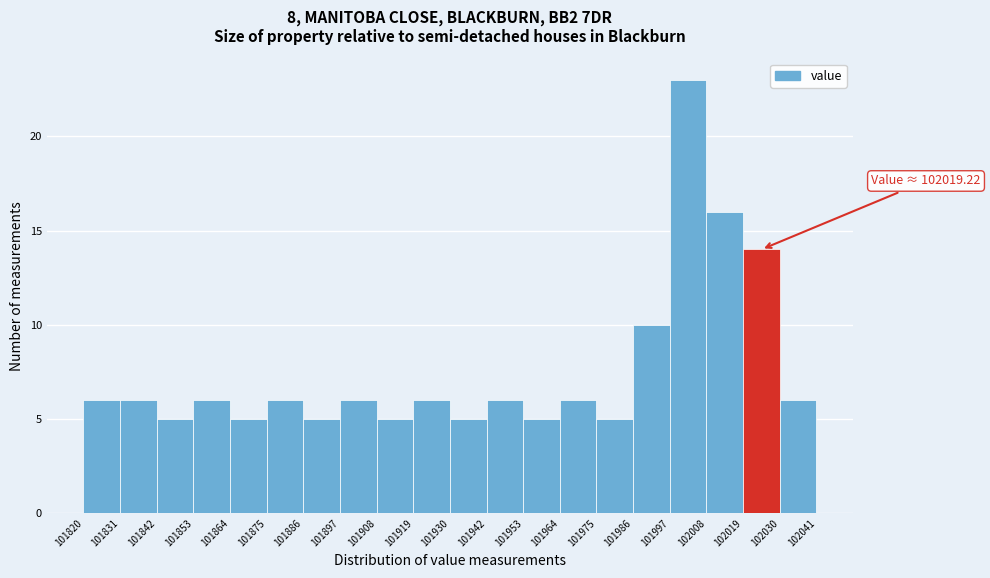

Over which range of the x-axis is the bar tallest?

101997 to 102008